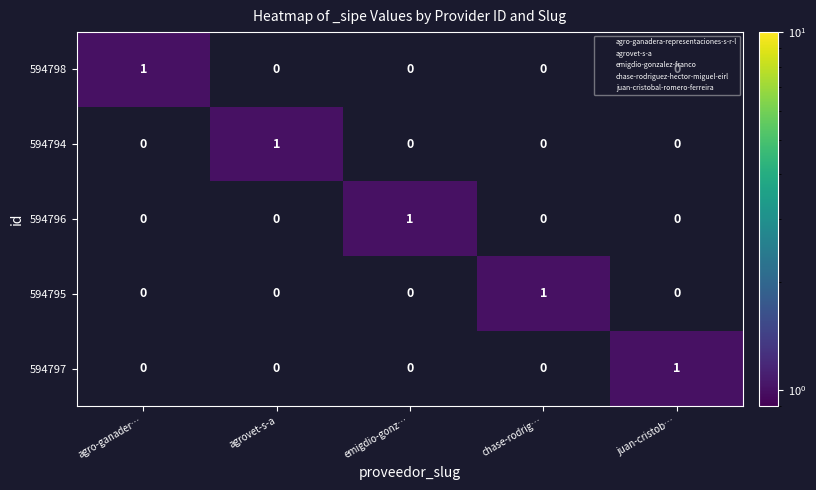

How many 594795 values are between 0 and 1?

5